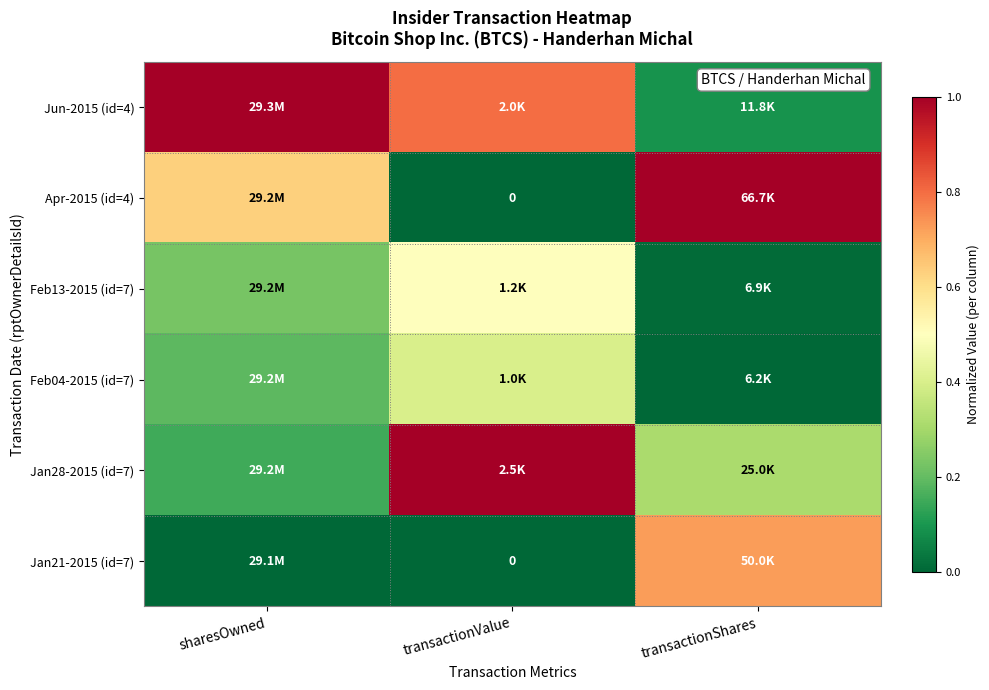

True or false: Jan28-2015 (id=7) has a value of 0.1 at transactionShares.

False